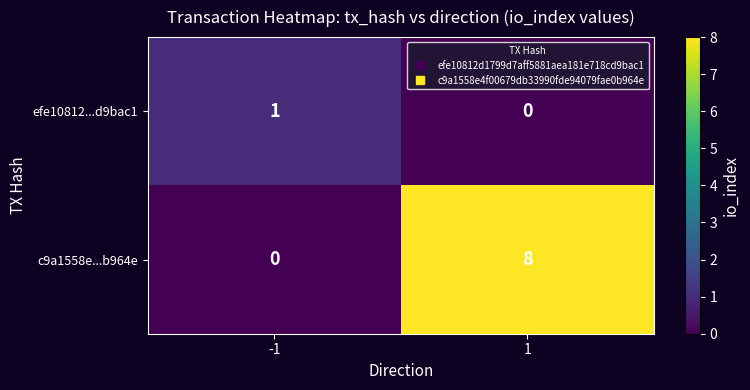

List the series in order of their overall mean, lowest first.

efe10812...d9bac1, c9a1558e...b964e